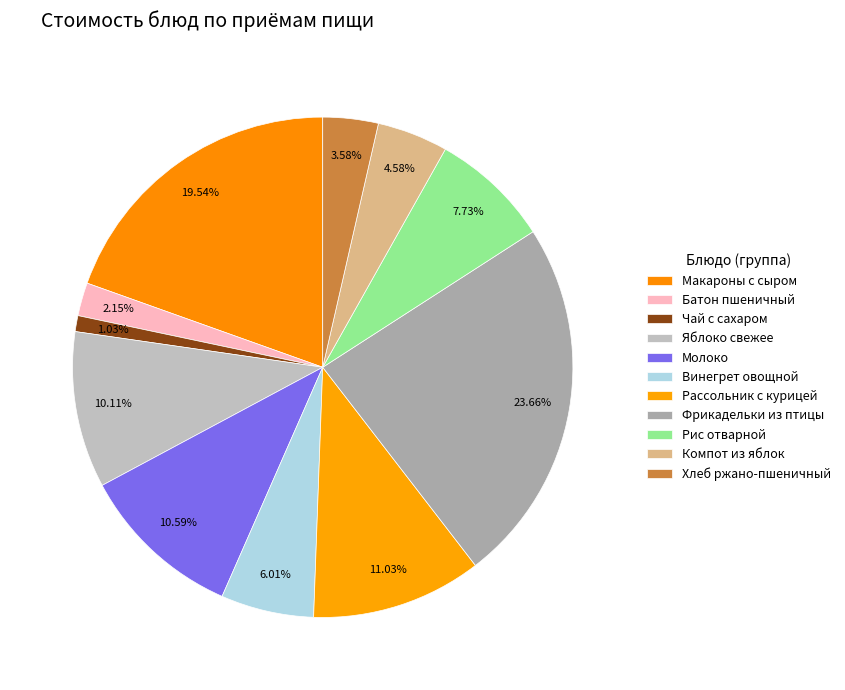

Is there any slice that represents more than half of the pie?

No